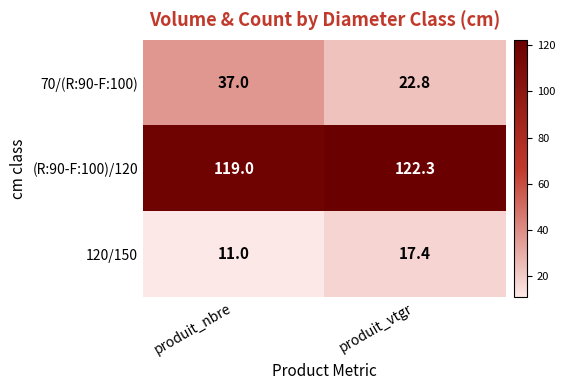

At produit_vtgr, list the series in order from smallest to largest.

120/150, 70/(R:90-F:100), (R:90-F:100)/120